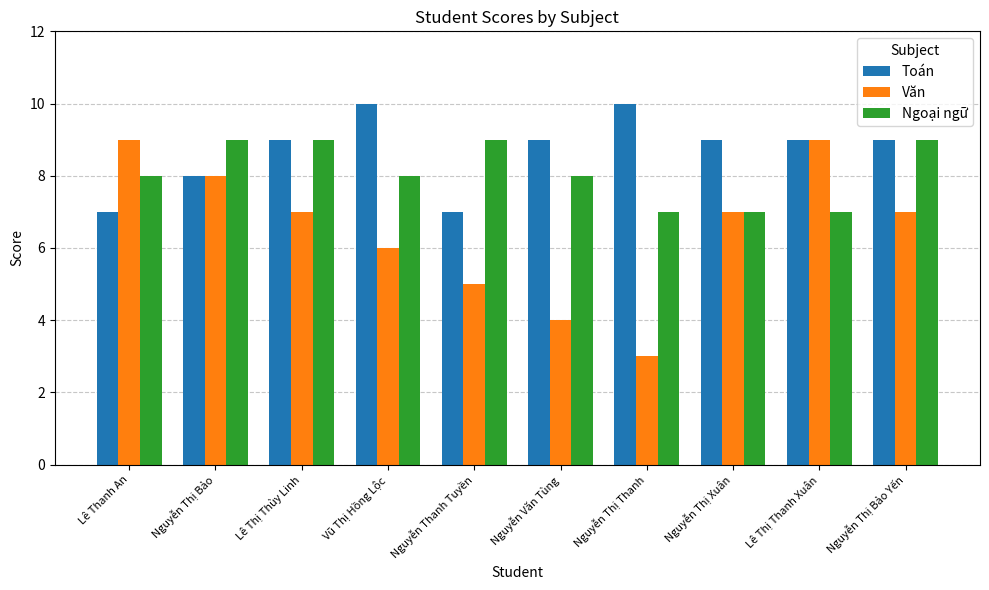

Are the bars horizontal?

No